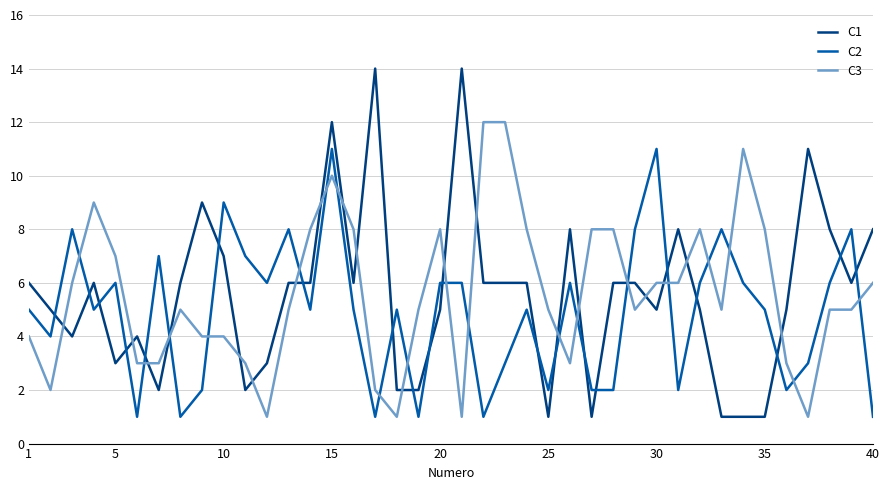

Which series has the largest range (max minus min)?

C1